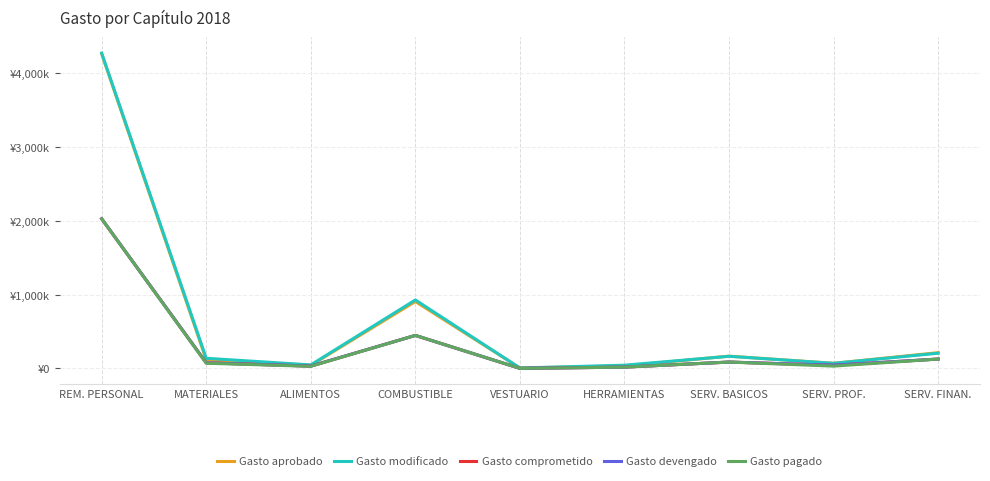

True or false: Gasto modificado and Gasto devengado intersect in this chart.

False